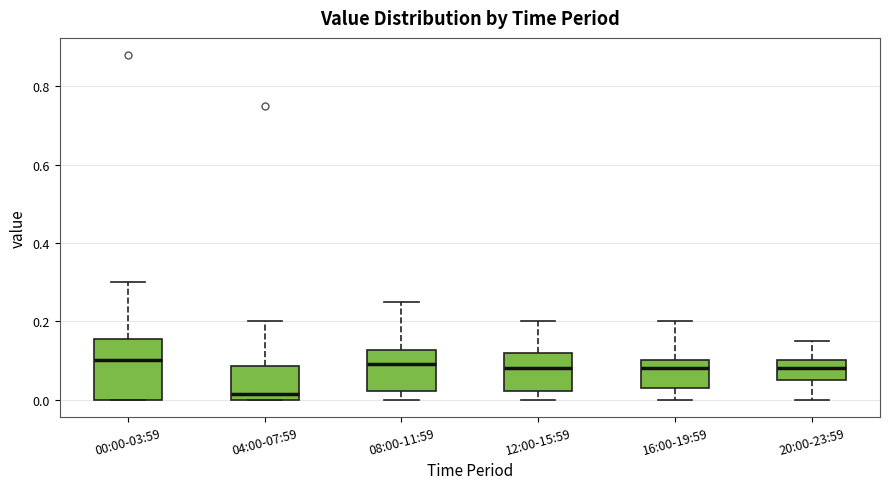

Reading left to right, read every box against the y-axis: the position of its median line, the range the box covers, and the ends of its whiskers. The values are not printed on the chart, so give them approximately, as read against the axis.

00:00-03:59: median 0.10, box 0.00 to 0.16, whiskers 0.00 to 0.30
04:00-07:59: median 0.02, box 0.00 to 0.08, whiskers 0.00 to 0.20
08:00-11:59: median 0.10, box 0.02 to 0.12, whiskers 0.00 to 0.26
12:00-15:59: median 0.08, box 0.02 to 0.12, whiskers 0.00 to 0.20
16:00-19:59: median 0.08, box 0.04 to 0.10, whiskers 0.00 to 0.20
20:00-23:59: median 0.08, box 0.06 to 0.10, whiskers 0.00 to 0.16